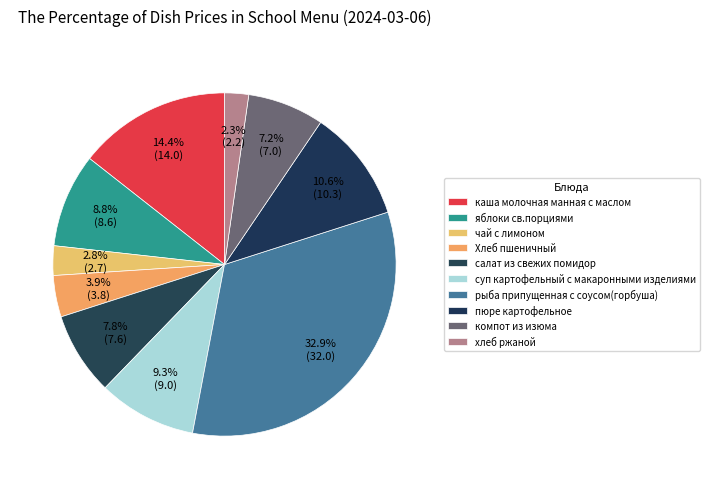

Count the number of slices in the pie.

10